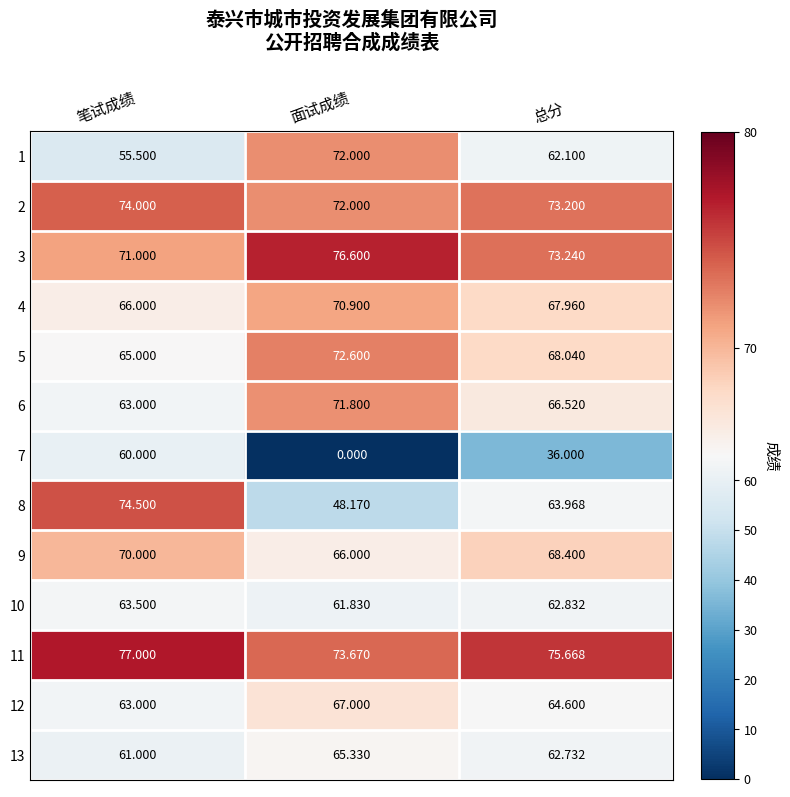

Which label corresponds to the largest value in the chart?

笔试成绩